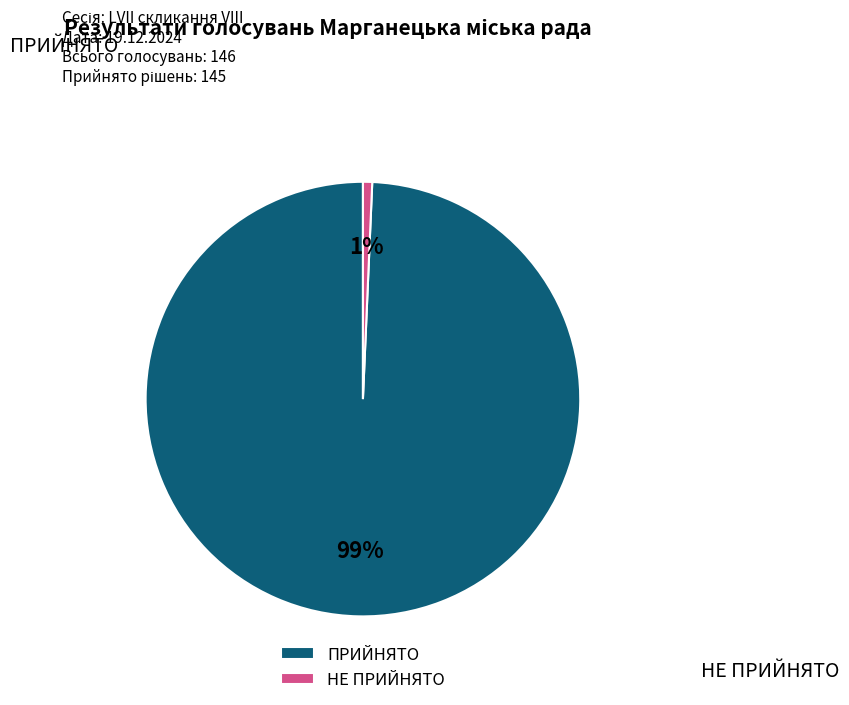

To the nearest percent, what is the difference between the largest and smallest slice percentages?

99%